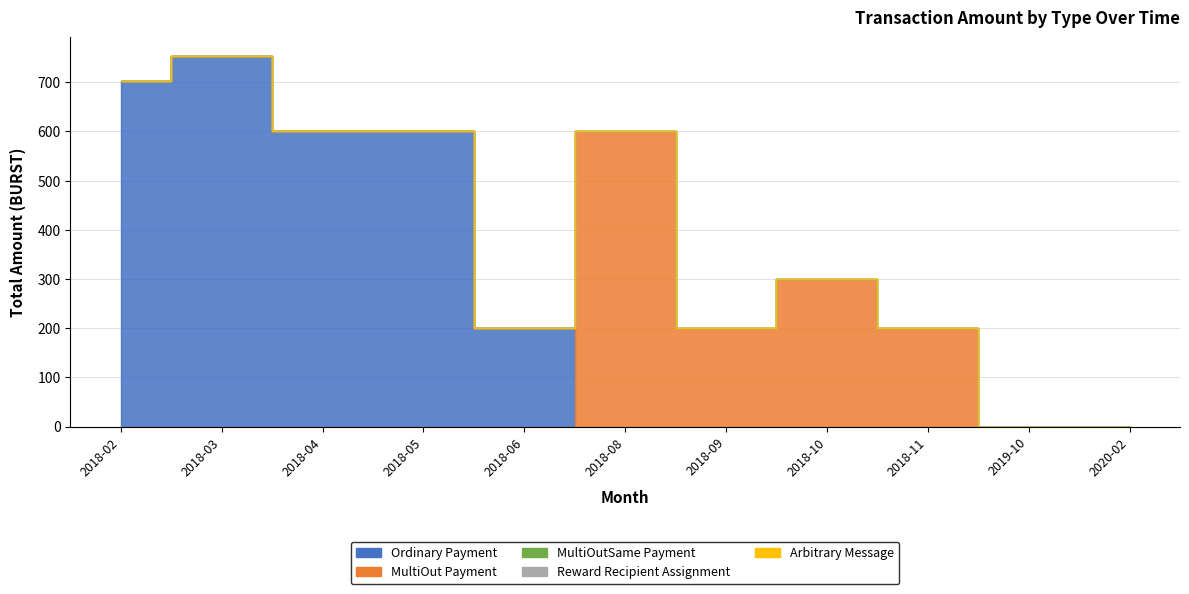

How many data points in MultiOutSame Payment are above 0?

1